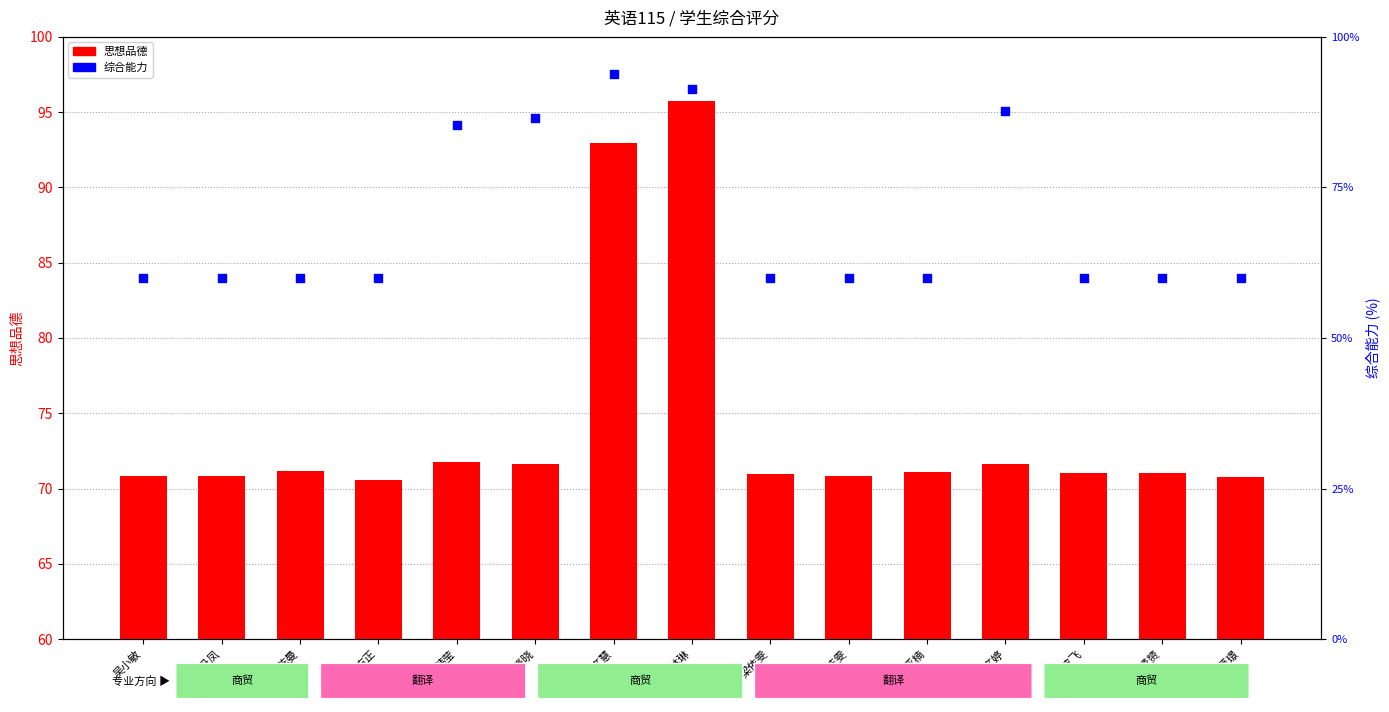

Which series reaches the maximum Y coordinate?

思想品德